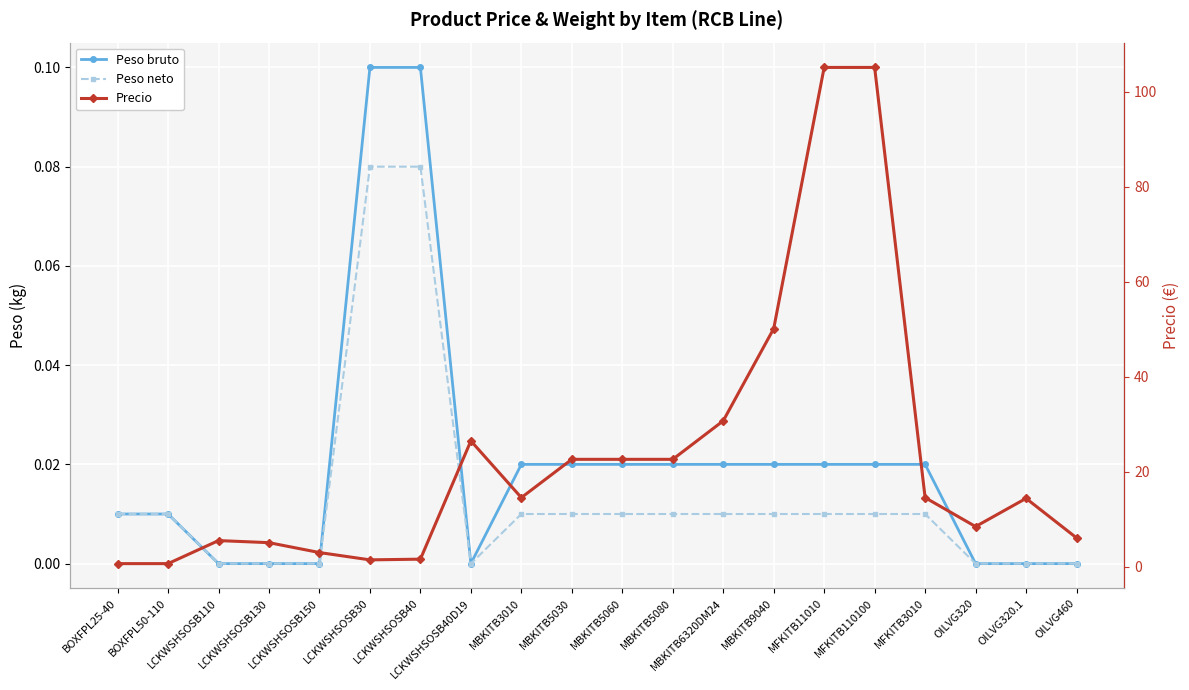

In Precio, how many points are higher than both neighbors (excluding endpoints)?

3